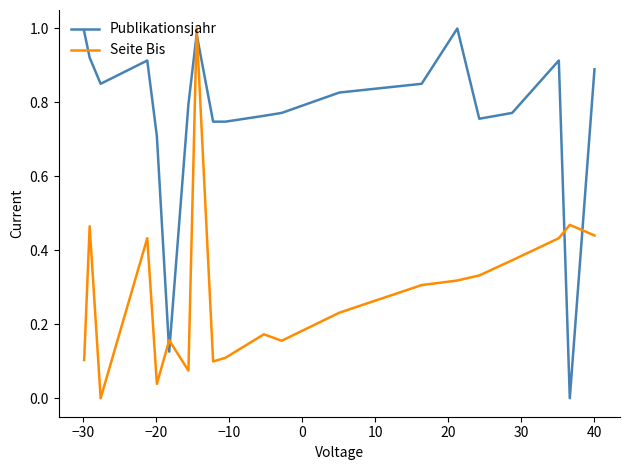

How many lines are shown in the chart?

2